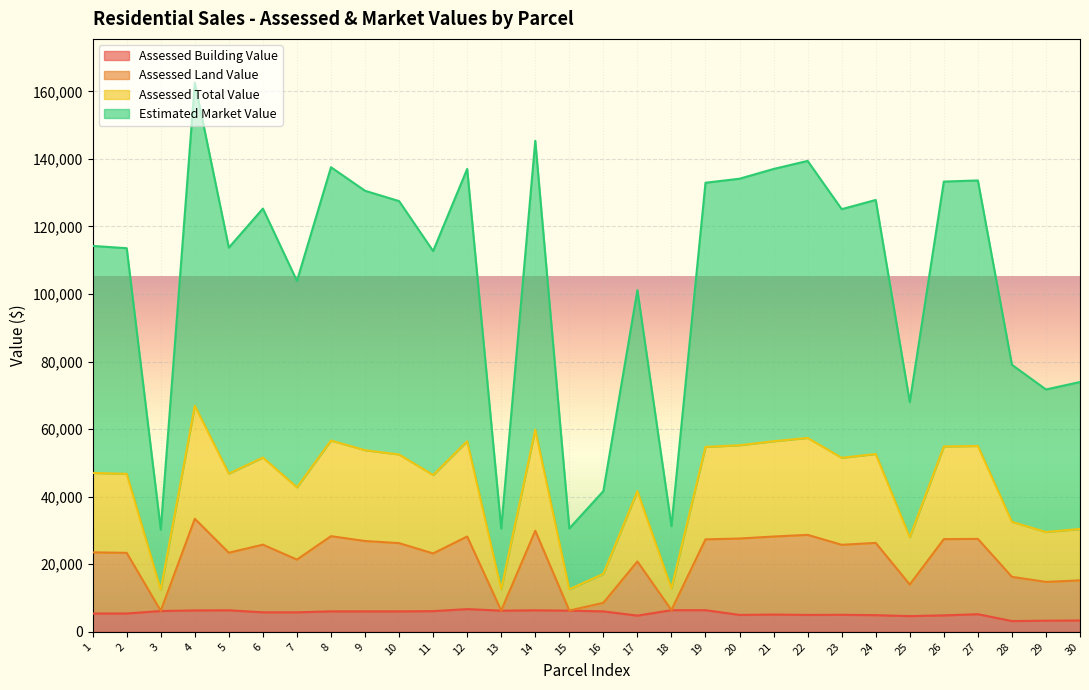

What is the spread (max minus min) of values at 22?

134395